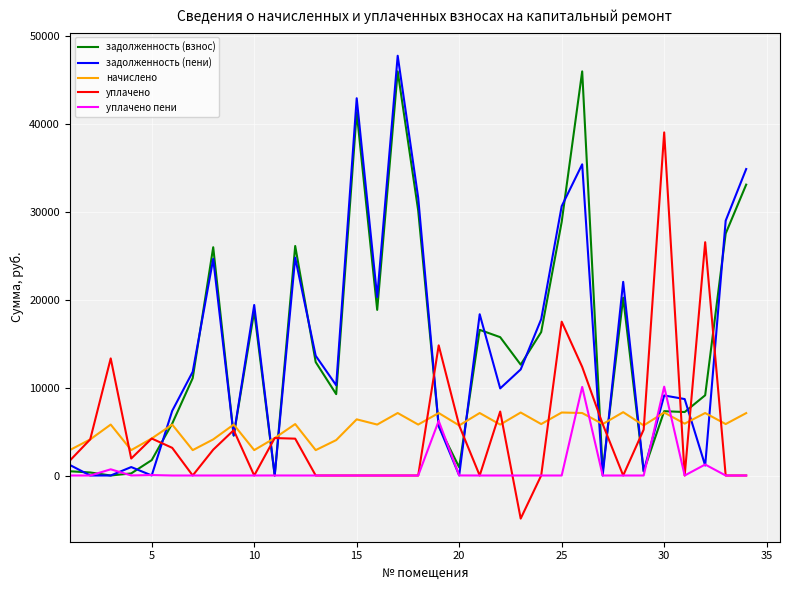

What is the minimum value shown in the chart?

-4904.0